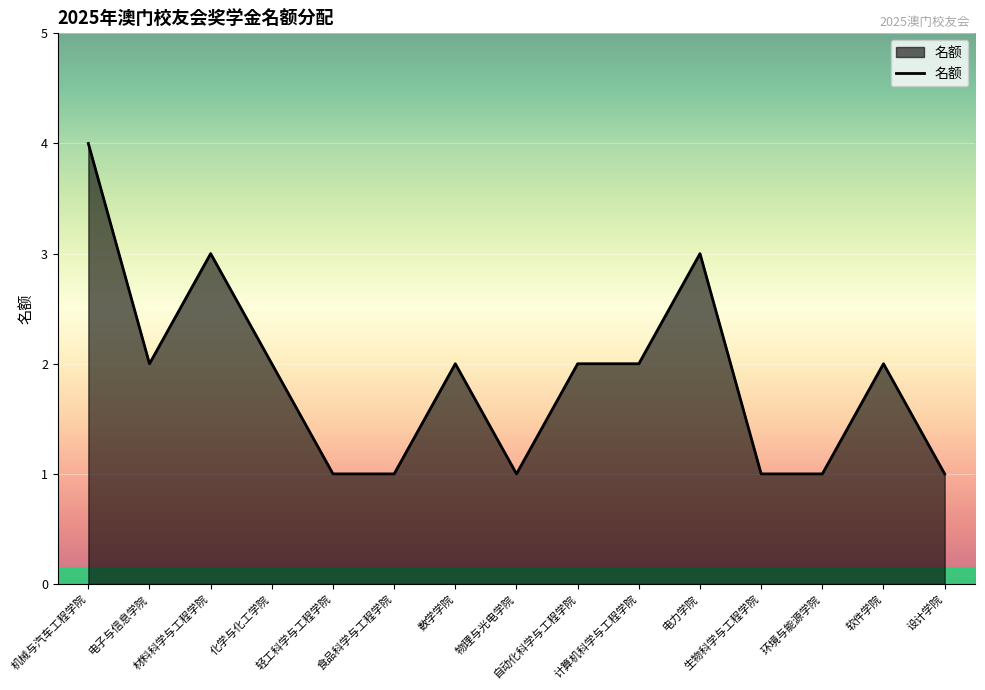

Between 电力学院 and 软件学院, which is larger?

电力学院